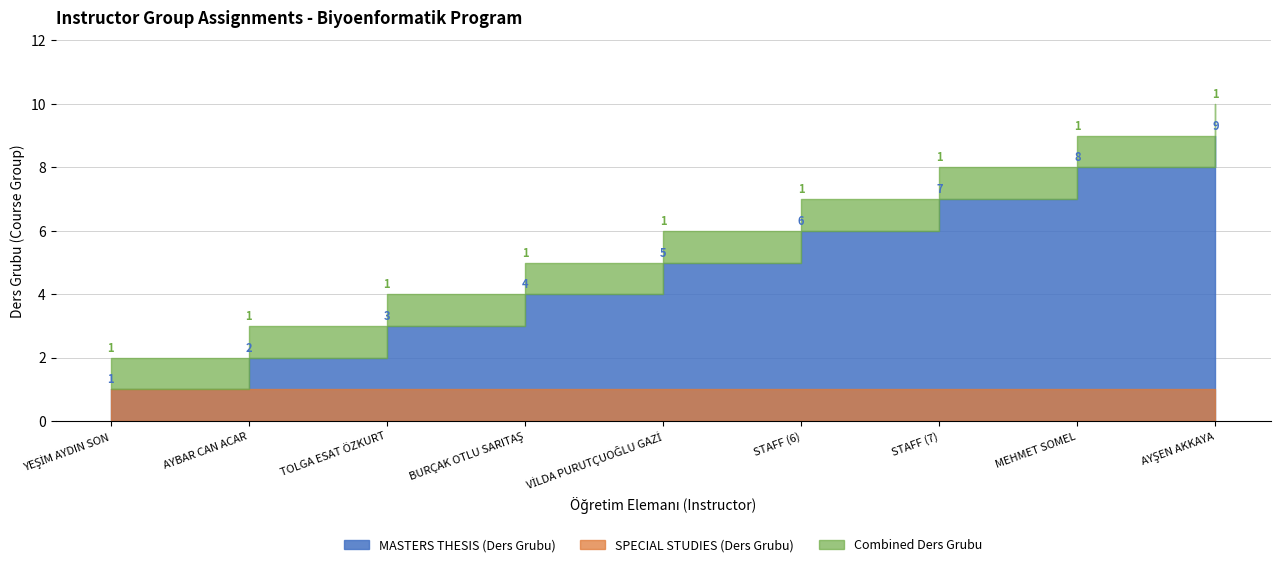

True or false: Ders Grubu (SPECIAL) has more than 1 interior local peaks.

False